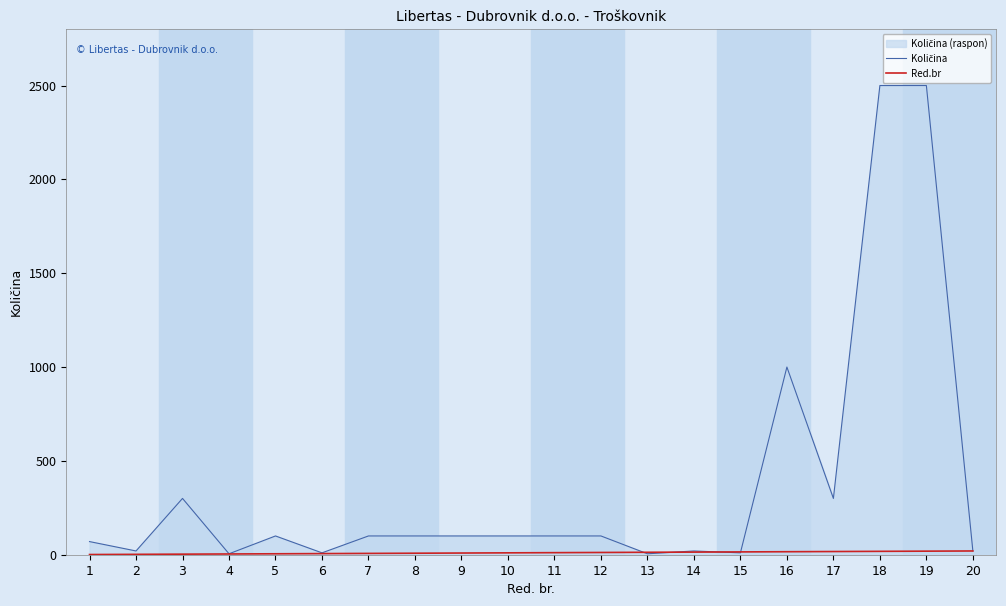

What is the difference between the maximum and second lowest values in the Red.br series?

18